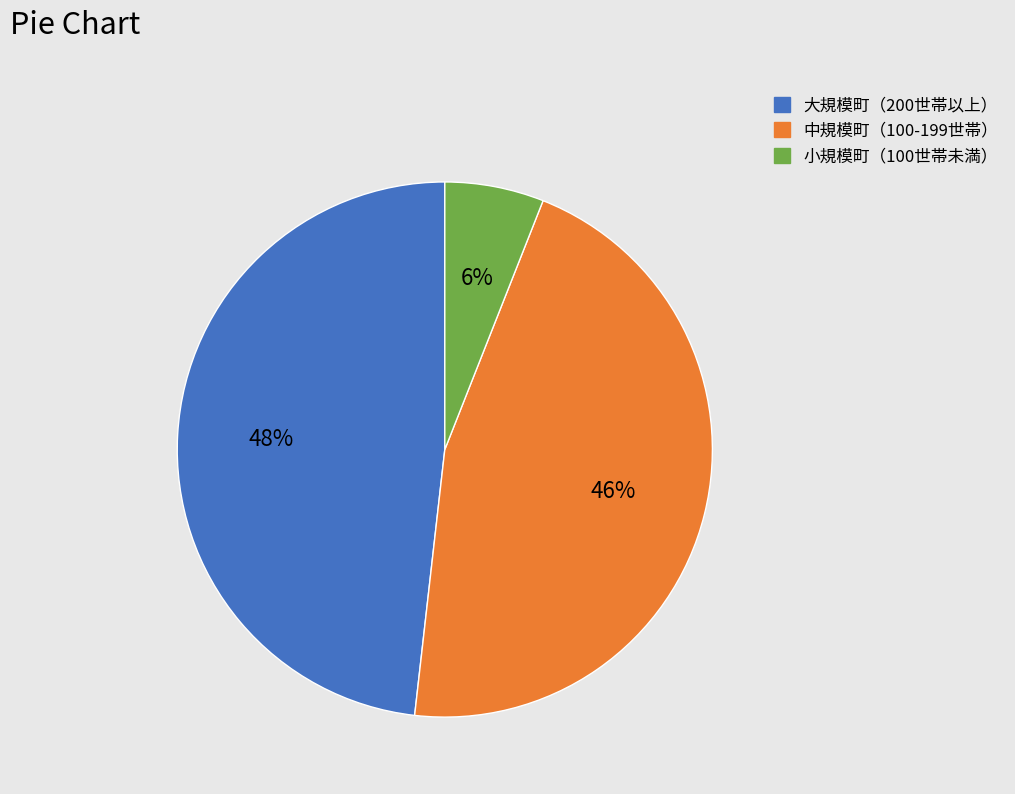

To the nearest percent, what is the average slice percentage?

33%